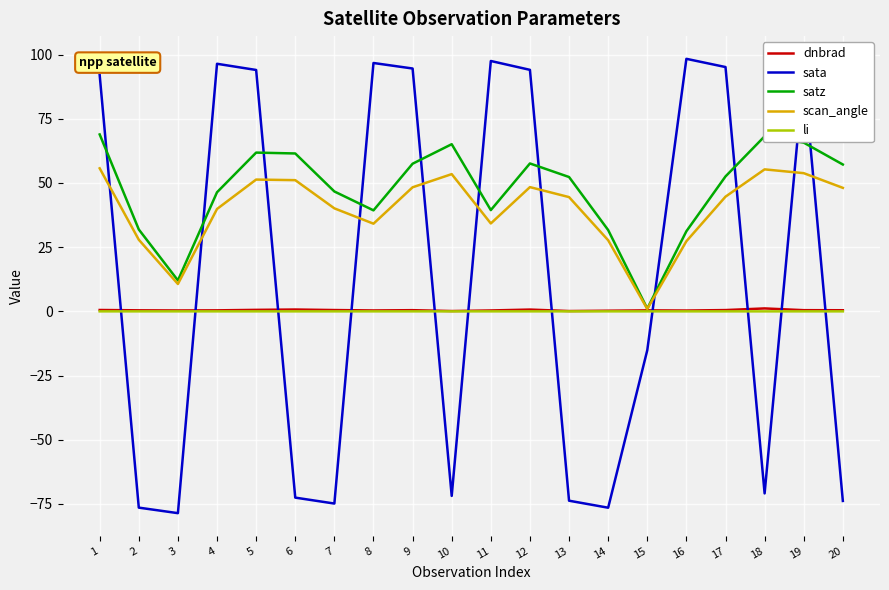

Which series changed the most between 2 and 18?

satz